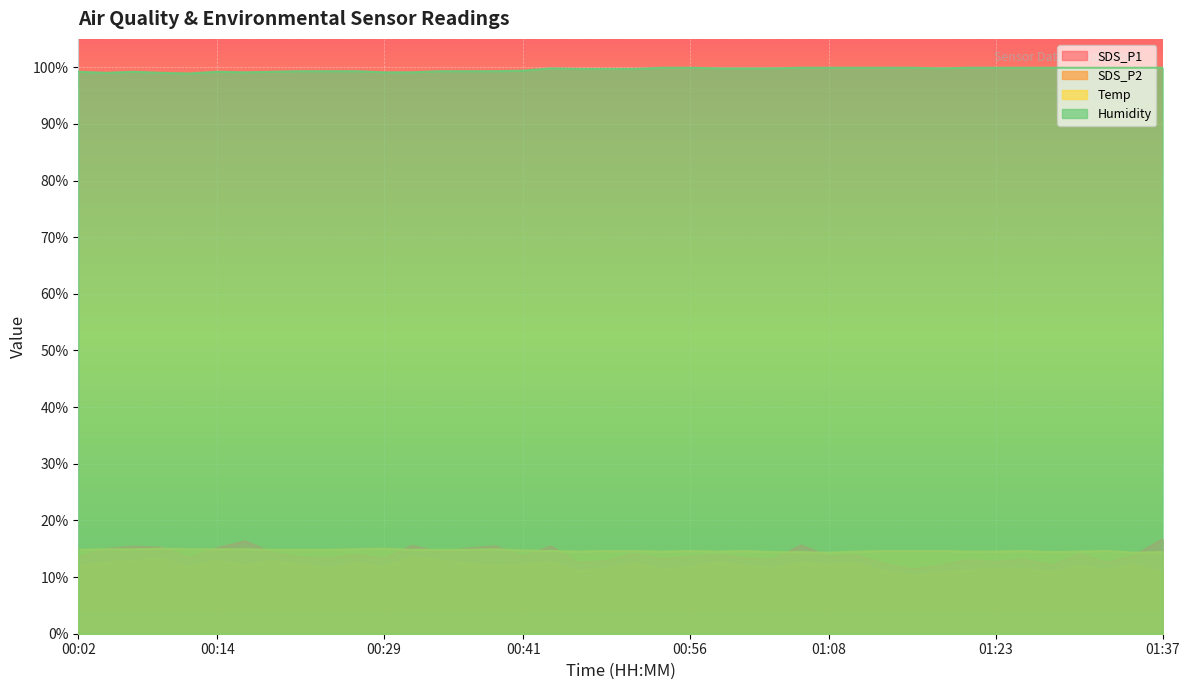

Is the value of SDS_P1 at 01:37 greater than the value of Humidity at 00:31?

No